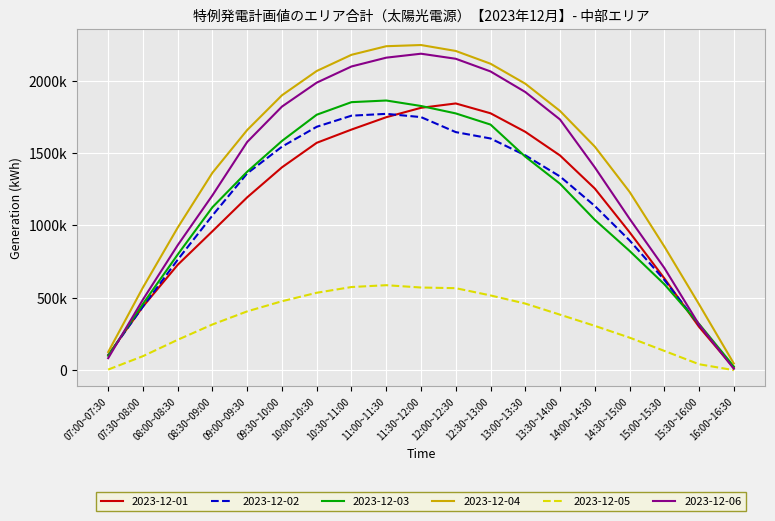

Which series has the largest range (max minus min)?

2023-12-04